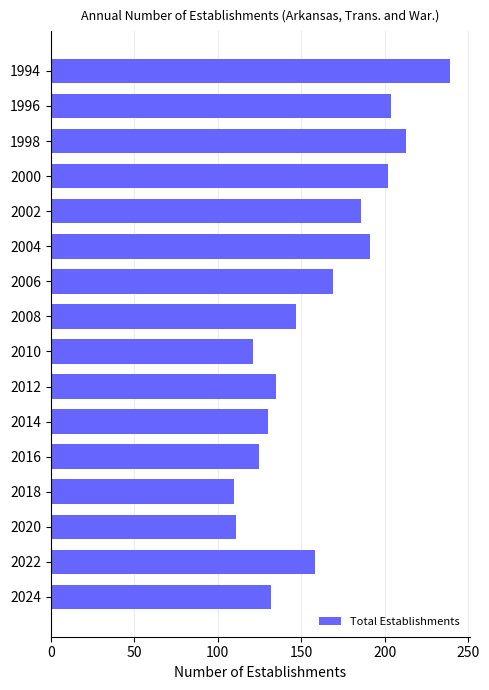

What is the value of the 8th bar from the top?

147